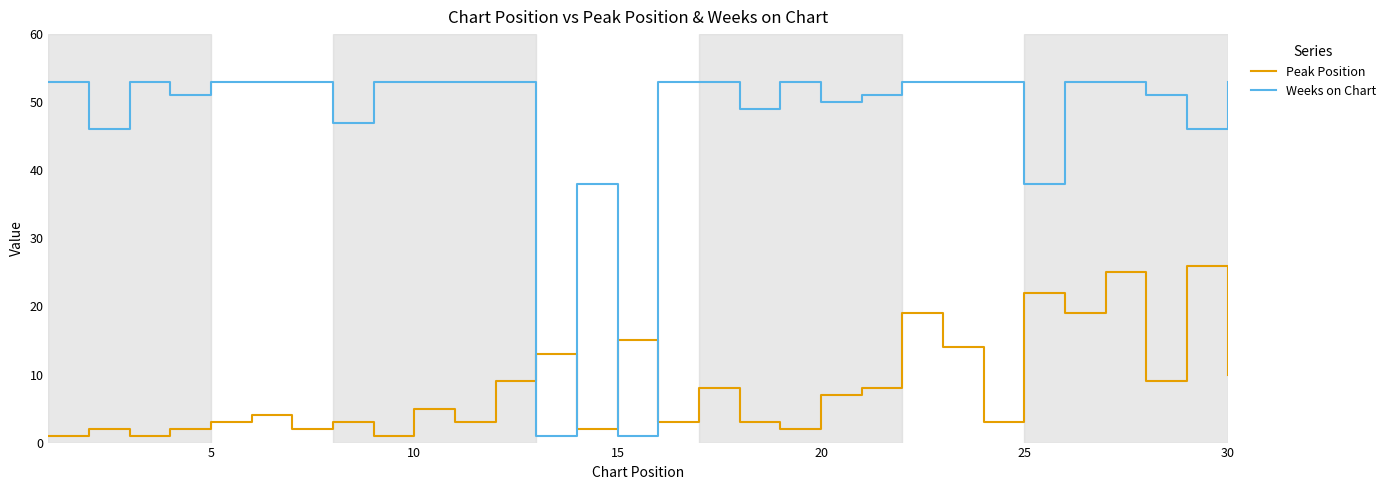

In Weeks on Chart, how many points are lower than both neighbors (excluding endpoints)?

9